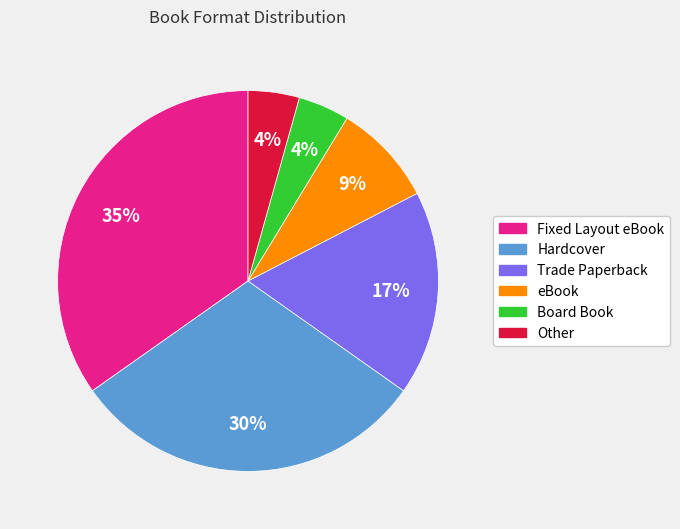

To the nearest percent, what percentage of the pie is Other?

4%